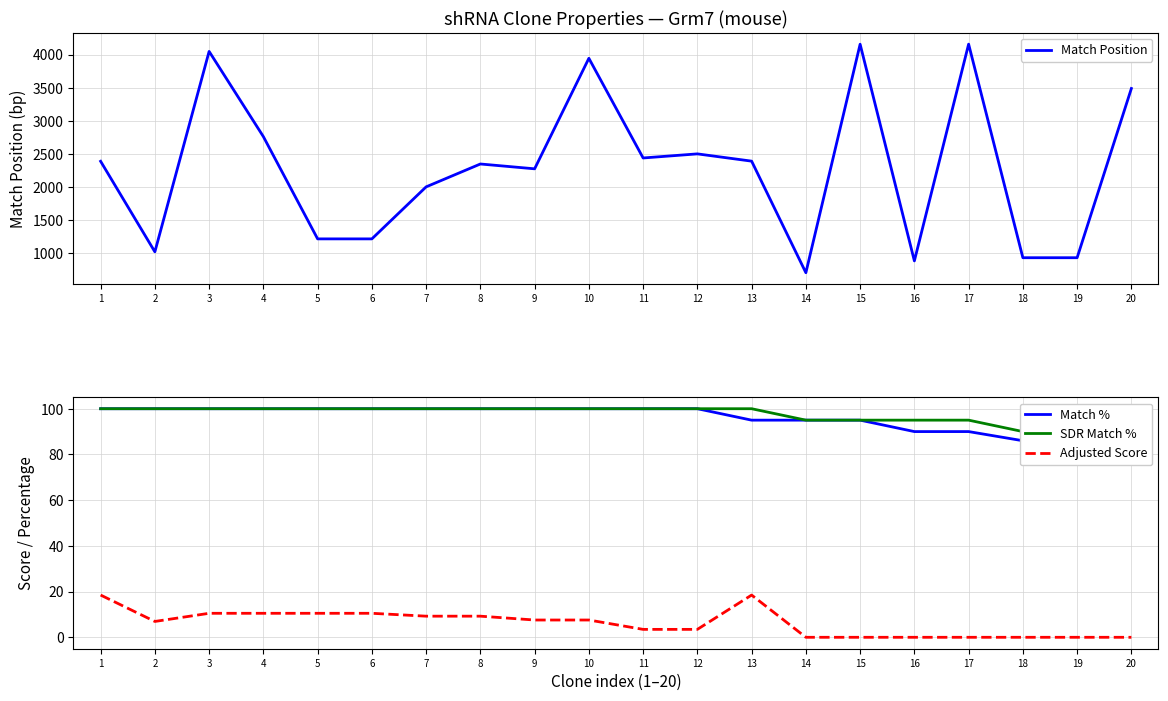

True or false: Match % has a value of 86.0 at 20.

True